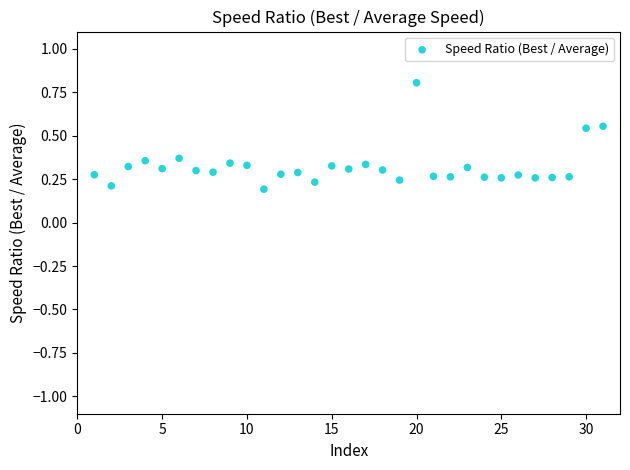

What is the range of X values (max minus min)?

30.0